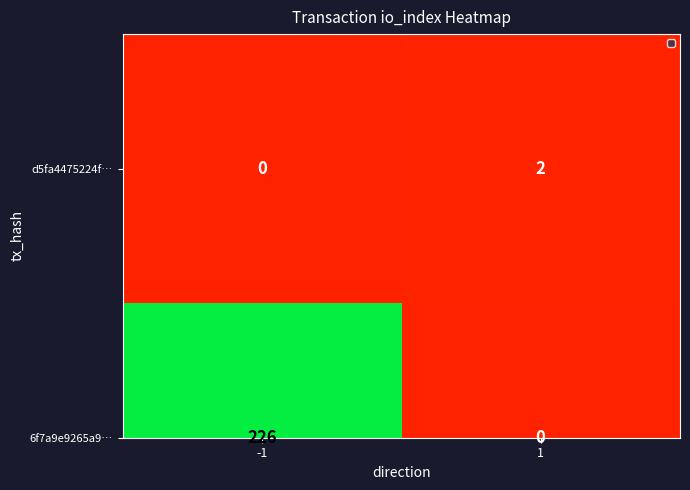

Reading left to right, extract all data points from this chart.

0	2